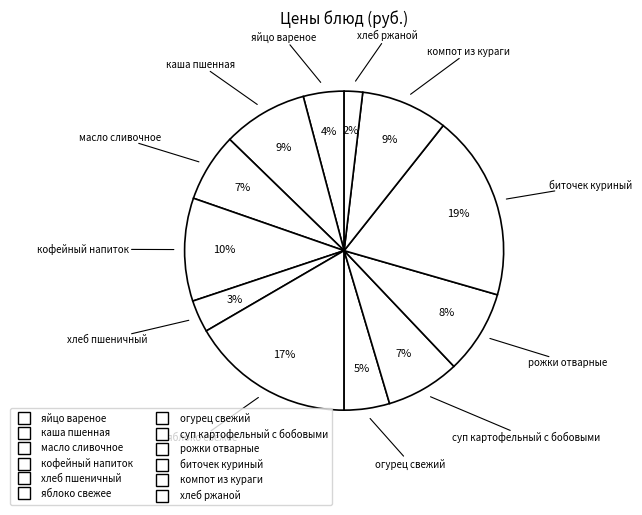

How many slices are in this pie chart?

12